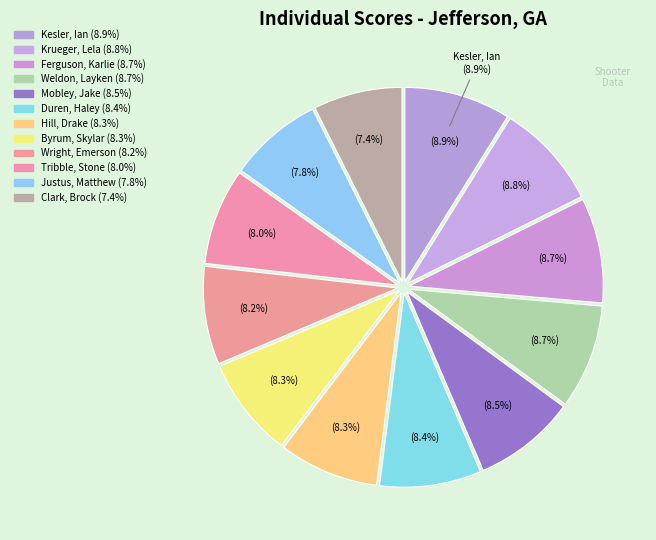

Which category has the biggest portion of the pie?

Kesler, Ian